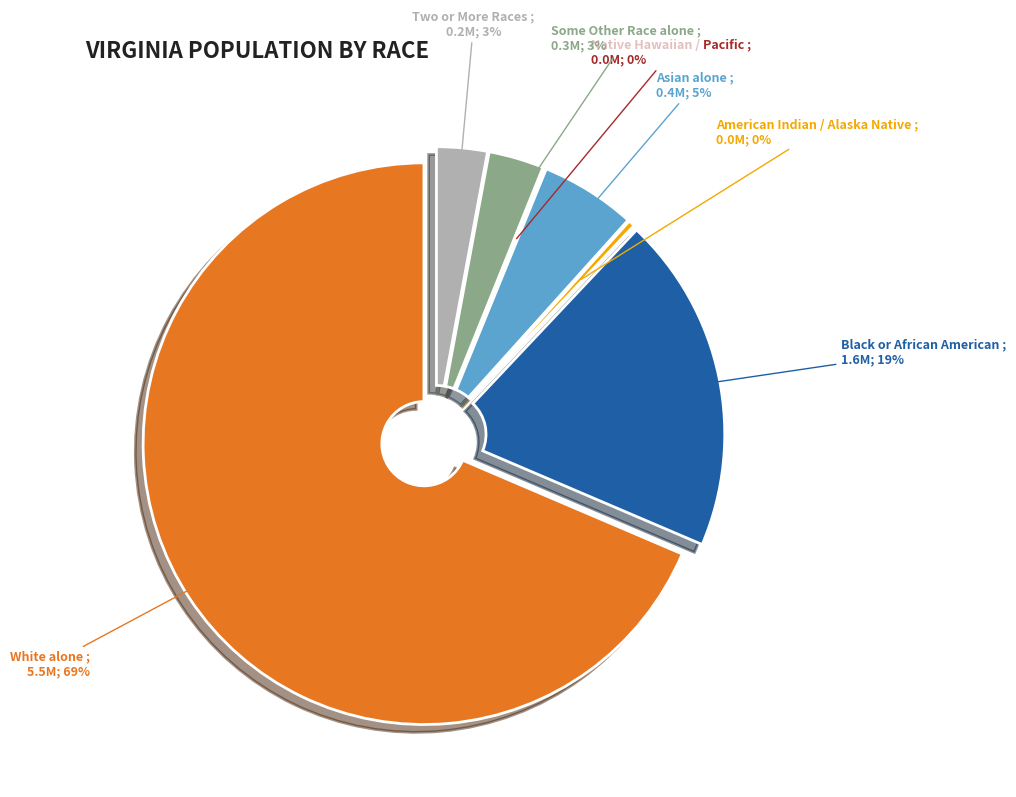

Does White alone represent more than half of the total?

Yes